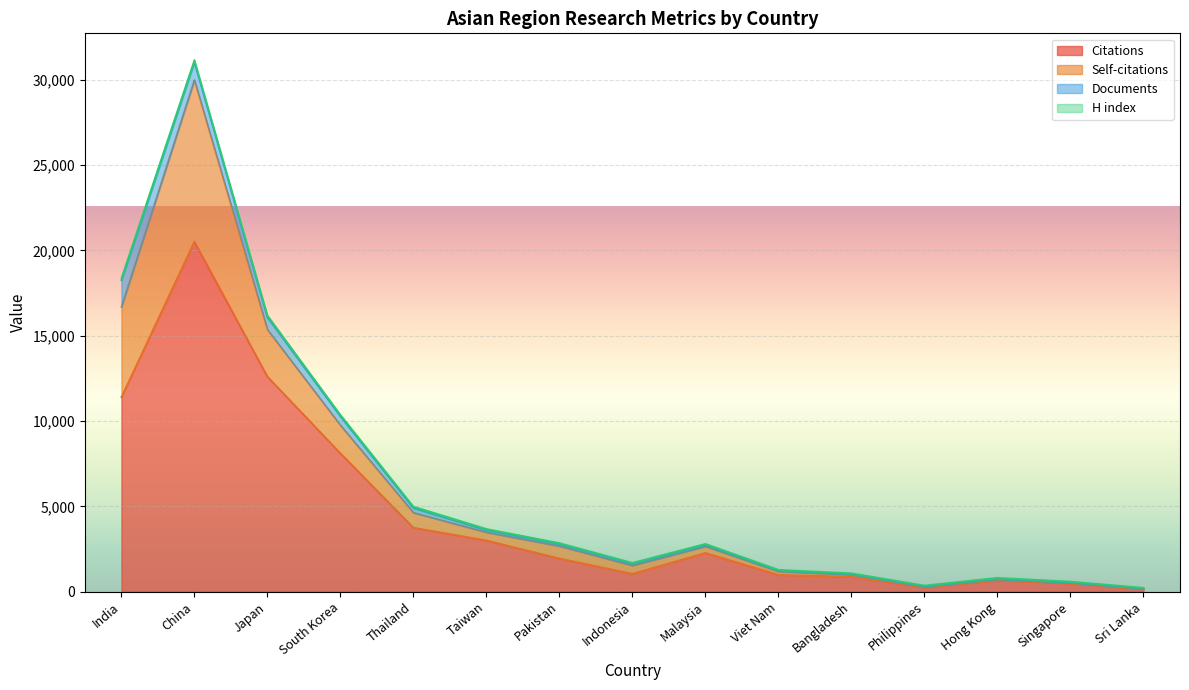

What is the label of the 15th point from the right?

India